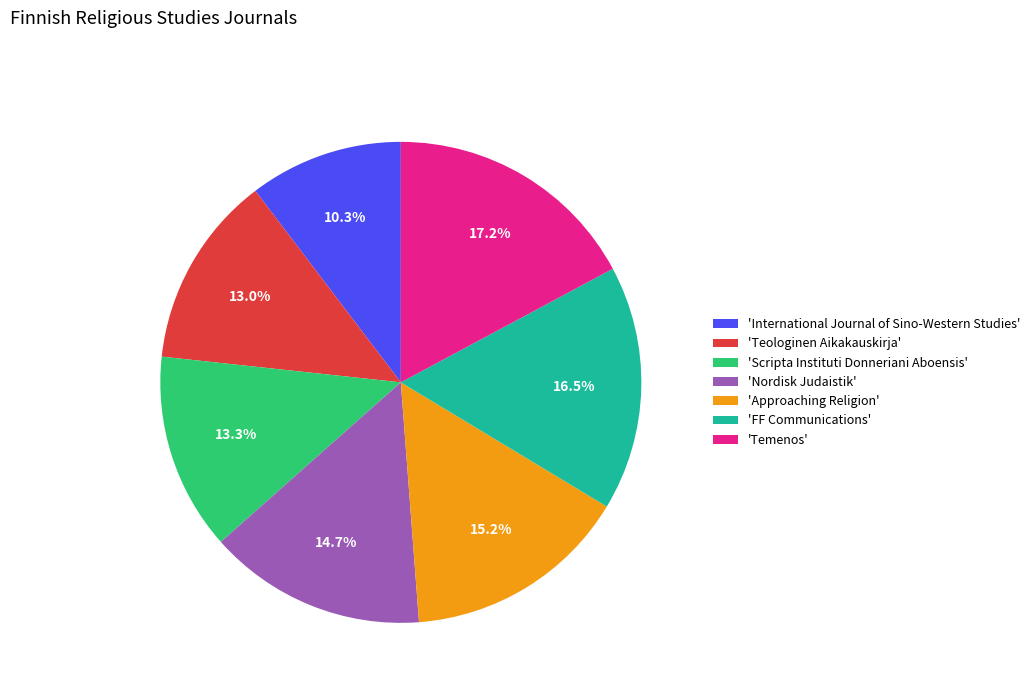

Combined, do 'Teologinen Aikakauskirja' and 'Scripta Instituti Donneriani Aboensis' account for over 50%?

No